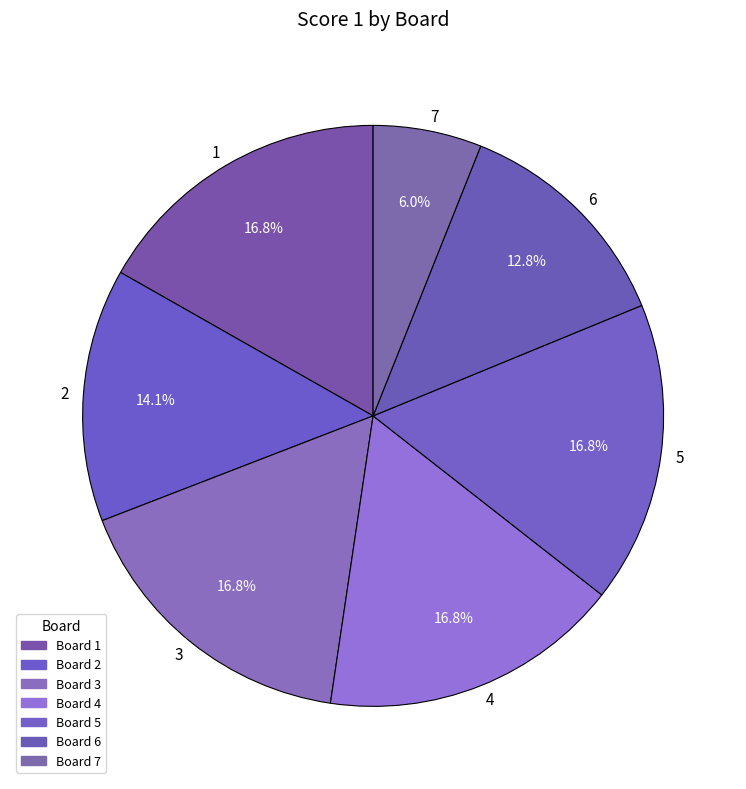

To the nearest percent, what percentage of the pie is 2?

14%